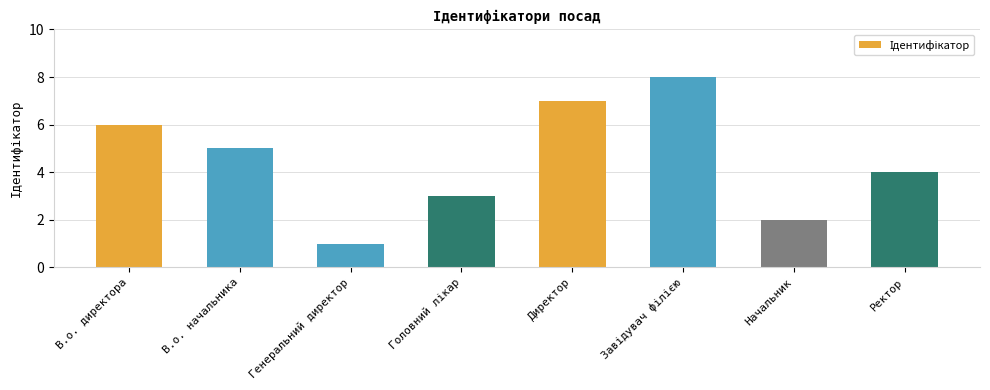

What is the change in value from В.о. директора to Начальник?

-4